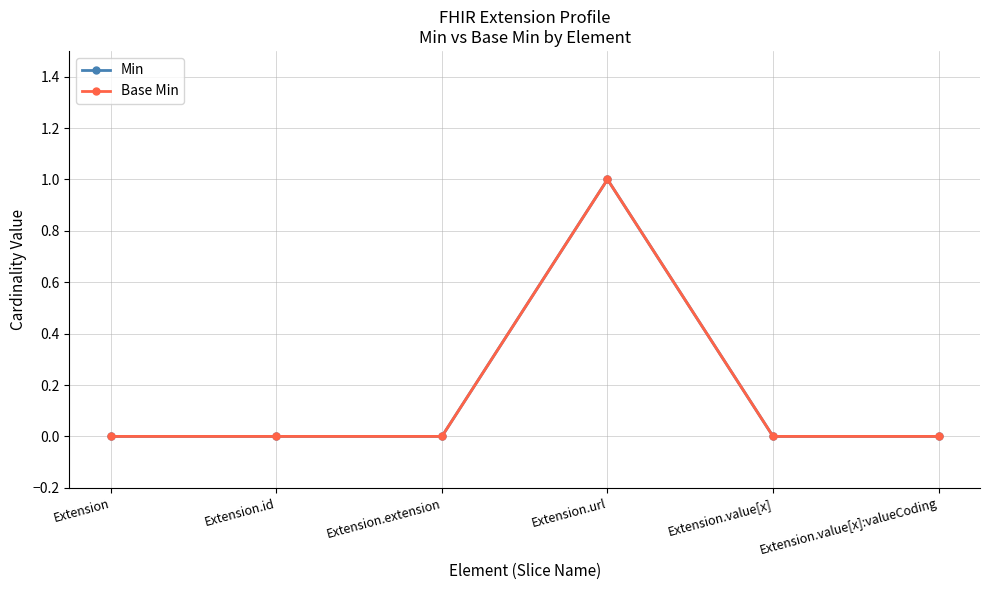

Is the value of Base Min at Extension.value[x] greater than the value of Min at Extension.value[x]:valueCoding?

No